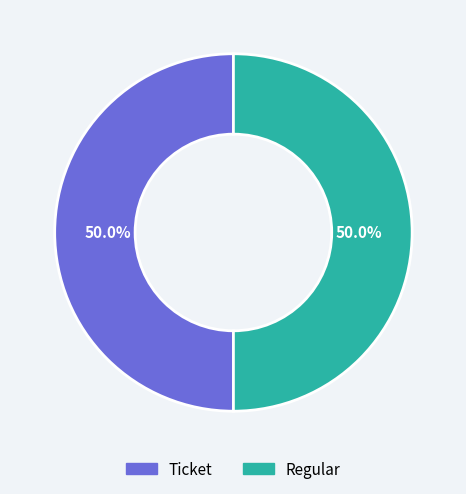

The Ticket slice represents 1% of the pie. True or false?

False